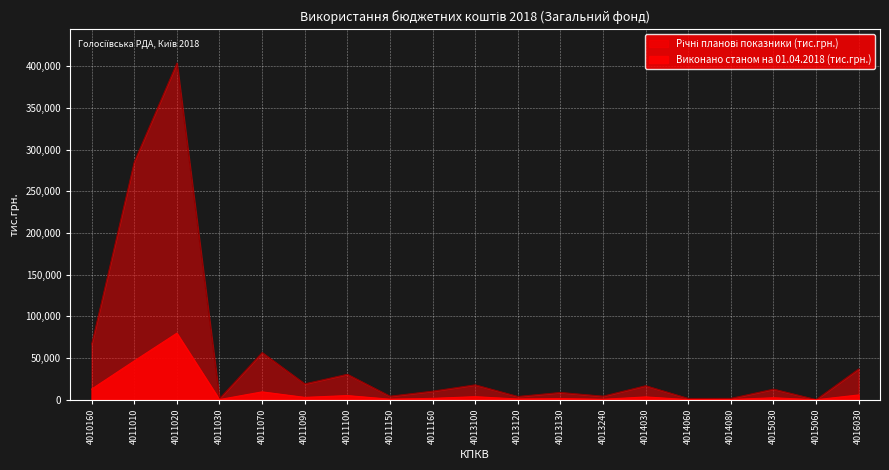

In Річні планові показники (тис.грн.), how many points are lower than both neighbors (excluding endpoints)?

7